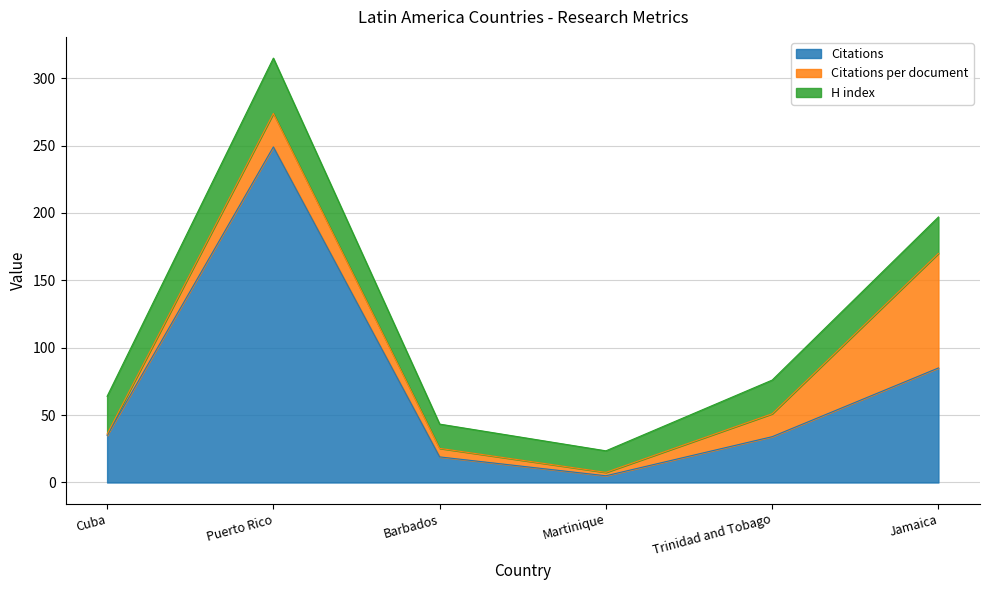

Reading right to left, list all the values displayed in this chart.

Citations: Jamaica=85.0	Trinidad and Tobago=34.0	Martinique=5.0	Barbados=19.0	Puerto Rico=249.0	Cuba=35.0
Citations per document: Jamaica=85.0	Trinidad and Tobago=17.0	Martinique=2.5	Barbados=6.3	Puerto Rico=24.9	Cuba=0.9
H index: Jamaica=27.0	Trinidad and Tobago=25.0	Martinique=16.0	Barbados=18.0	Puerto Rico=41.0	Cuba=28.0